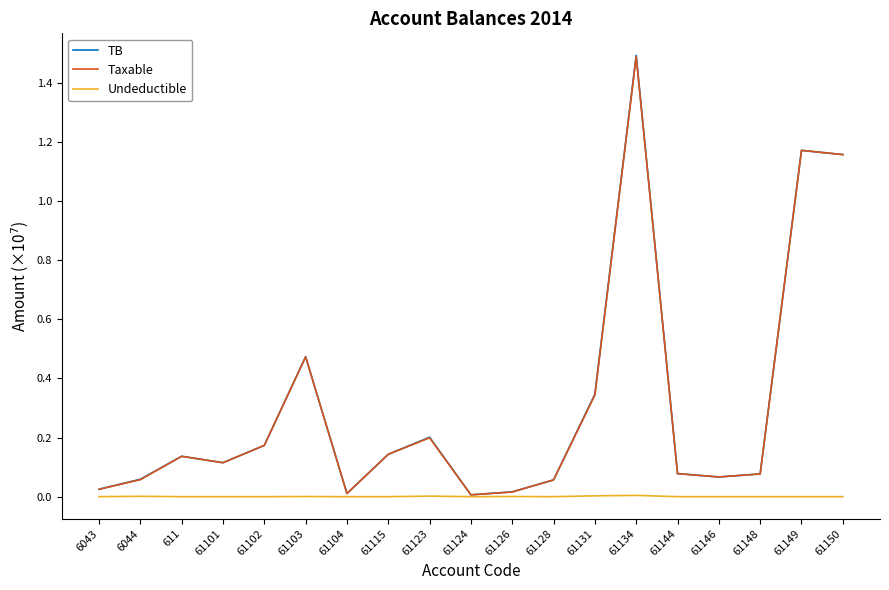

Which series has the widest spread of values?

TB